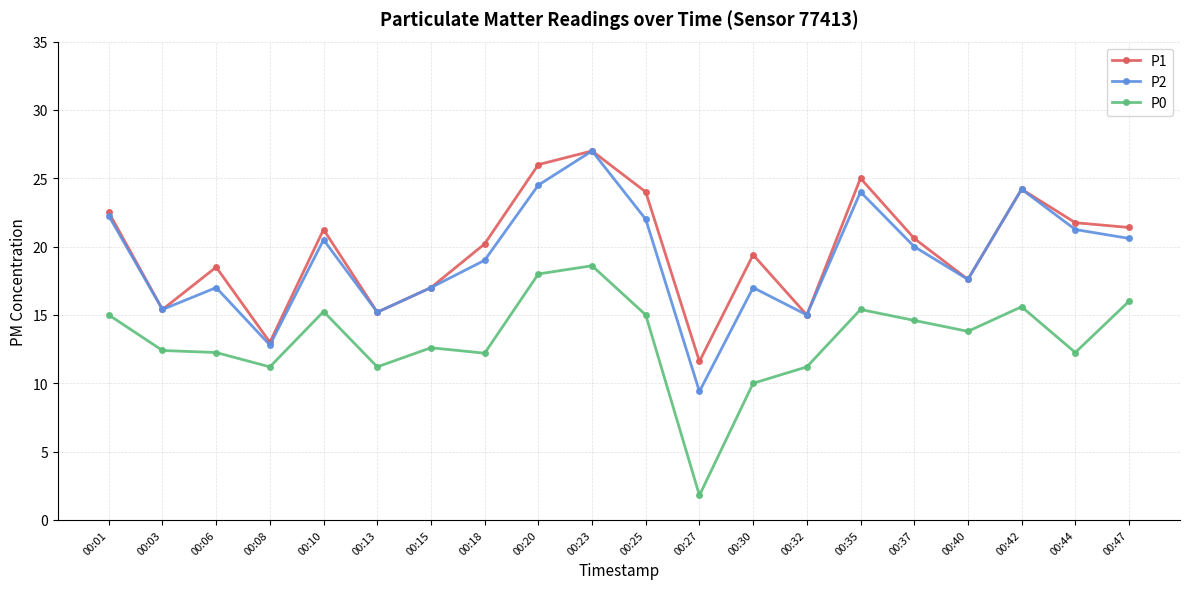

Is it true that P2 equals 20.0 at 00:37?

True